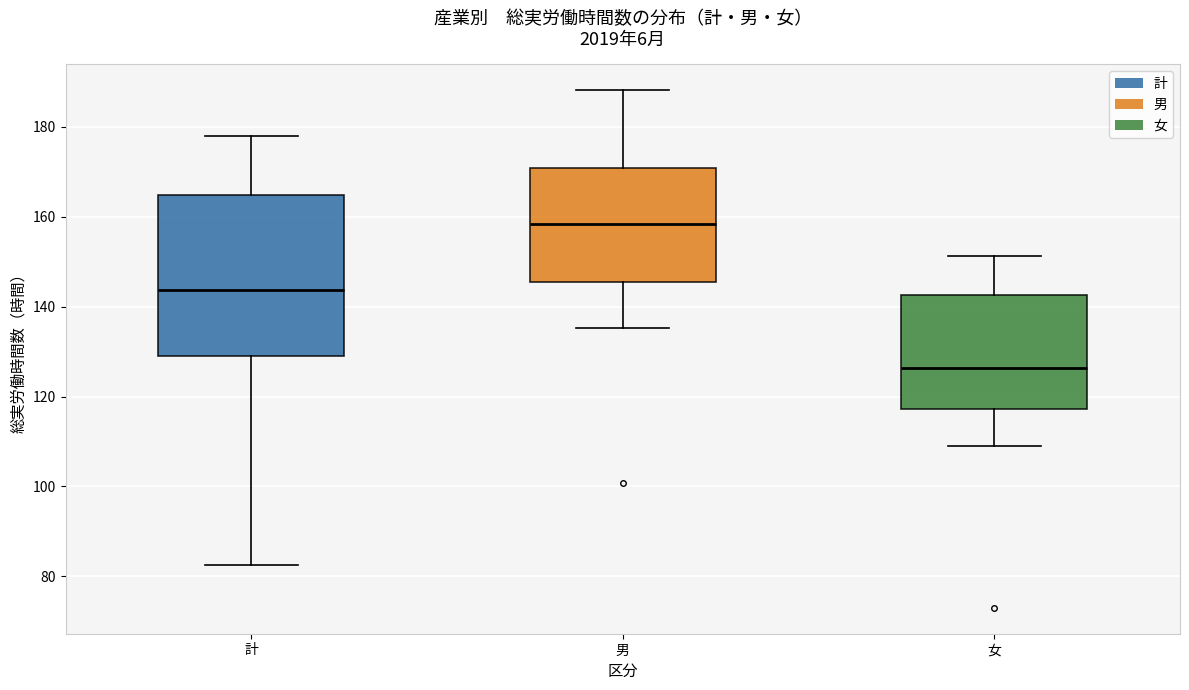

Reading left to right, transcribe this box plot: for each box, give where its median line is, the range the box spans, and where its two whiskers end, as read against the y-axis. The values are not printed on the chart, so give them approximately, as read against the axis.

計: median 144, box 130 to 164, whiskers 82 to 178
男: median 158, box 146 to 170, whiskers 136 to 188
女: median 126, box 118 to 142, whiskers 110 to 152